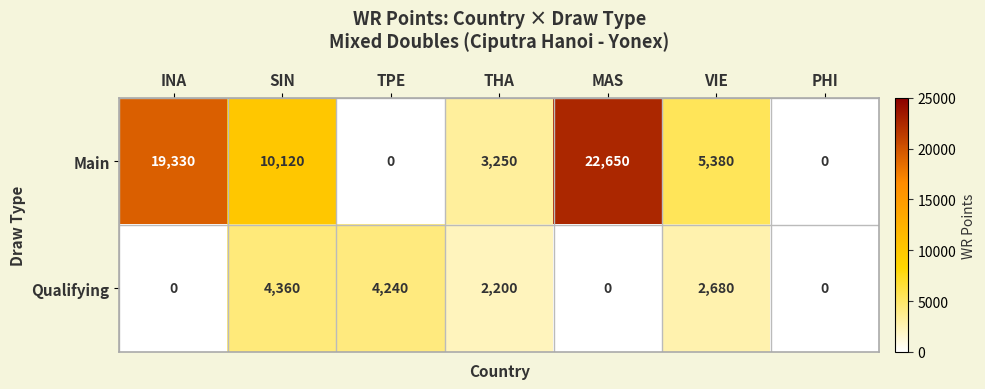

What is the total value across all series at INA?

19330